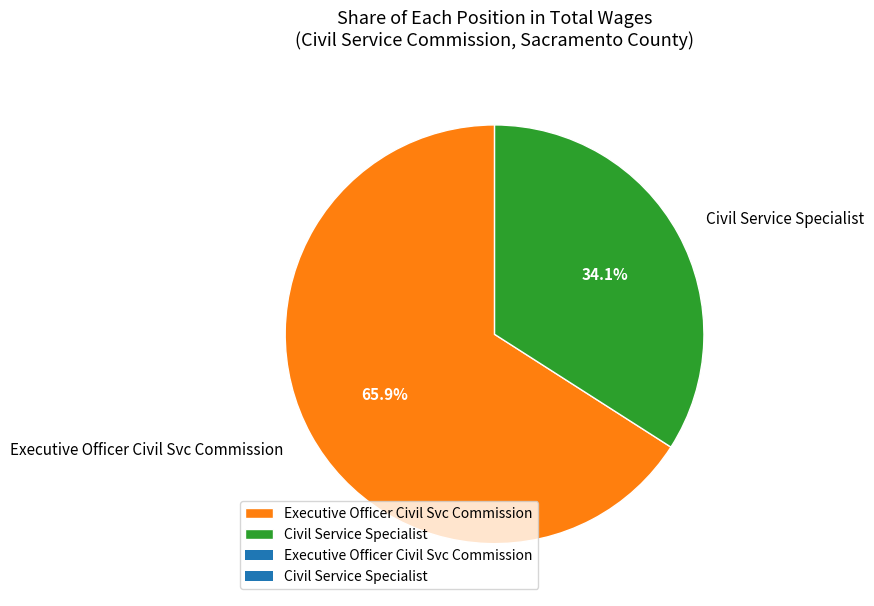

The Civil Service Specialist slice represents 40% of the pie. True or false?

False